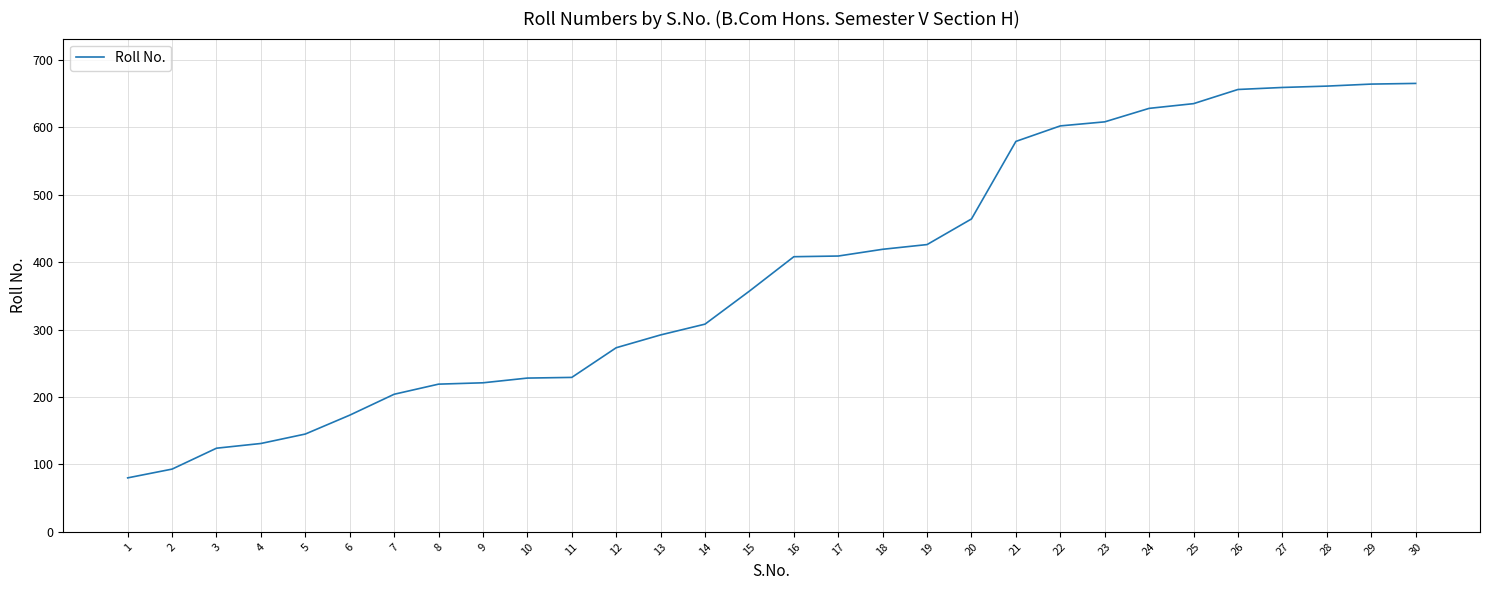

What is the minimum value shown in the chart?

80